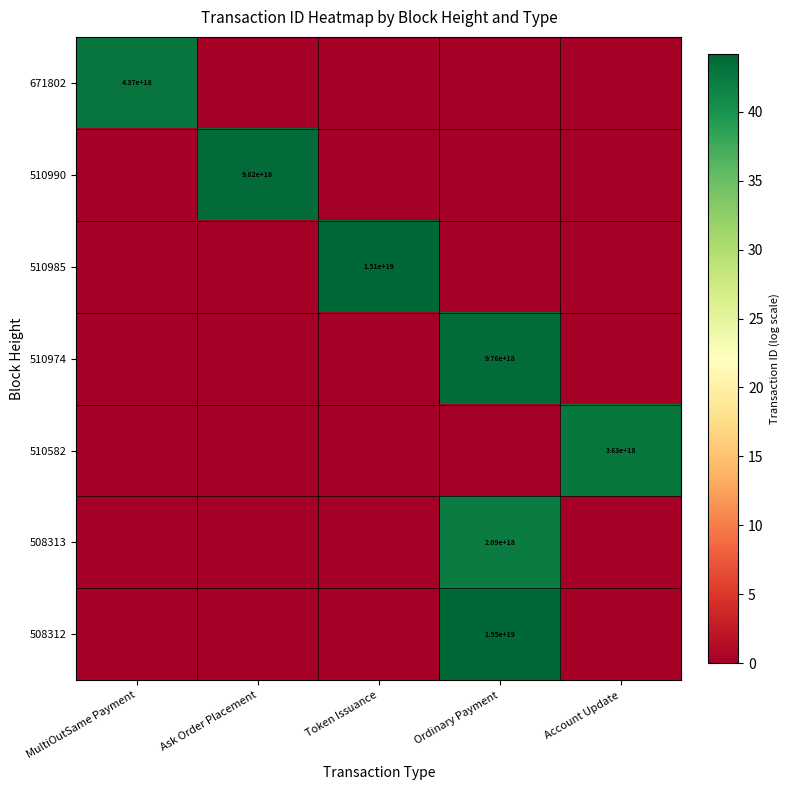

What is the greatest value displayed?

44.2